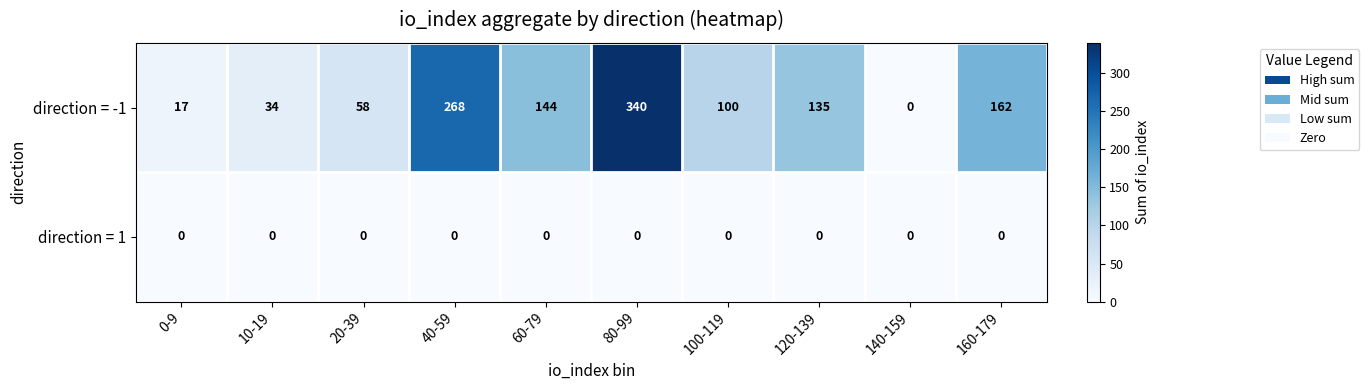

What is the greatest value displayed?

340